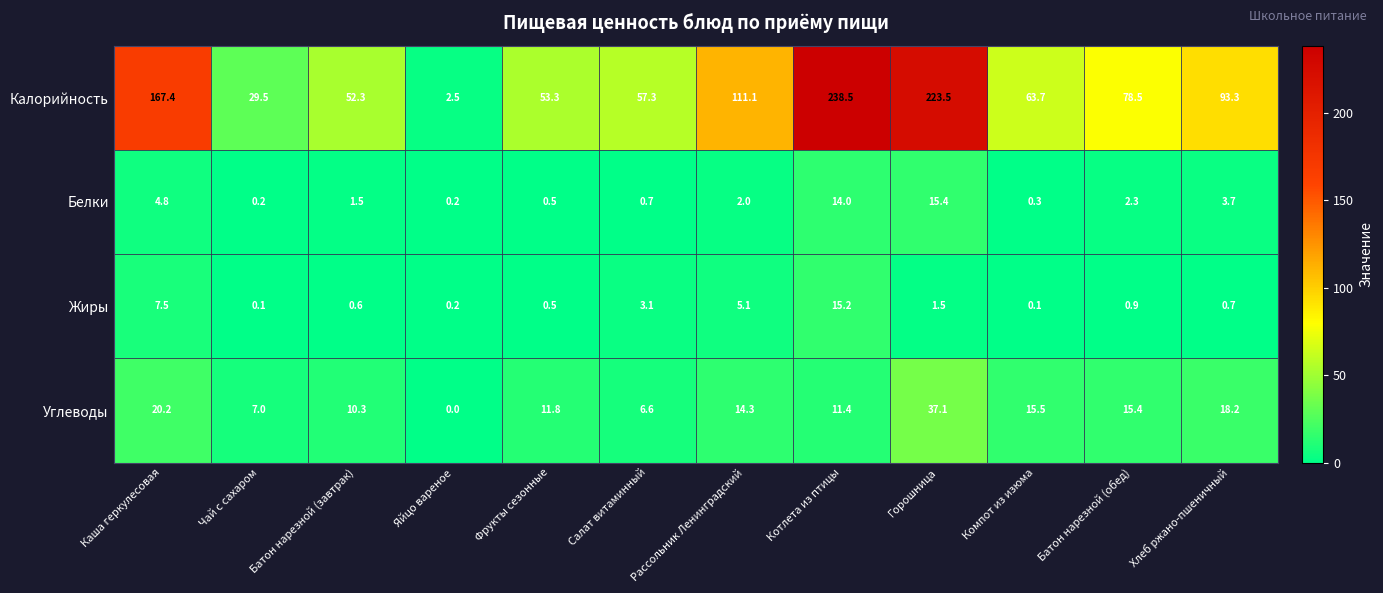

Rank the series by their maximum value, from highest to lowest.

Калорийность, Углеводы, Белки, Жиры